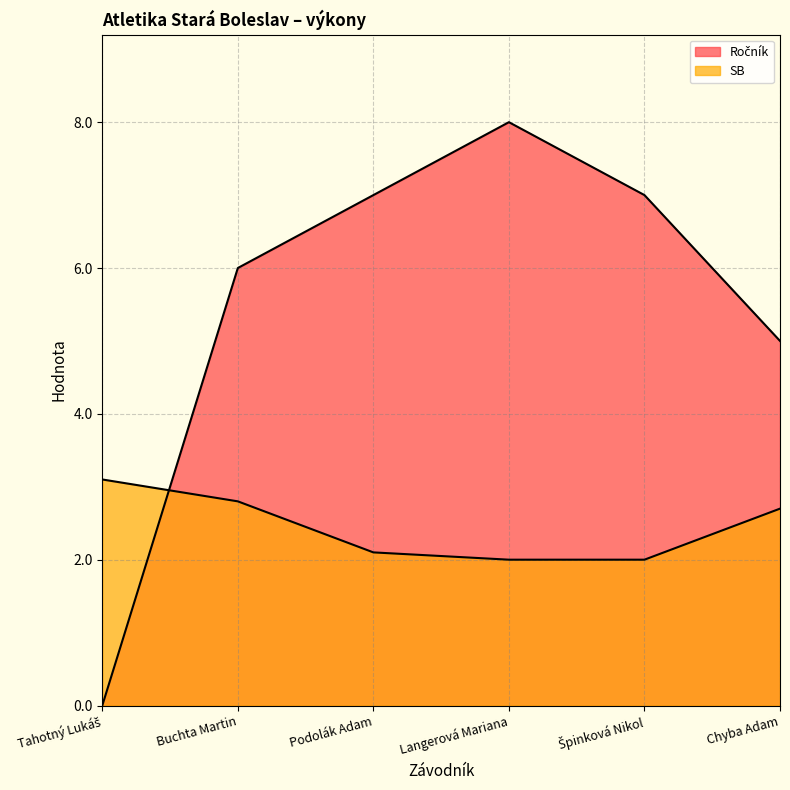

How many times do SB and Ročník cross each other?

1